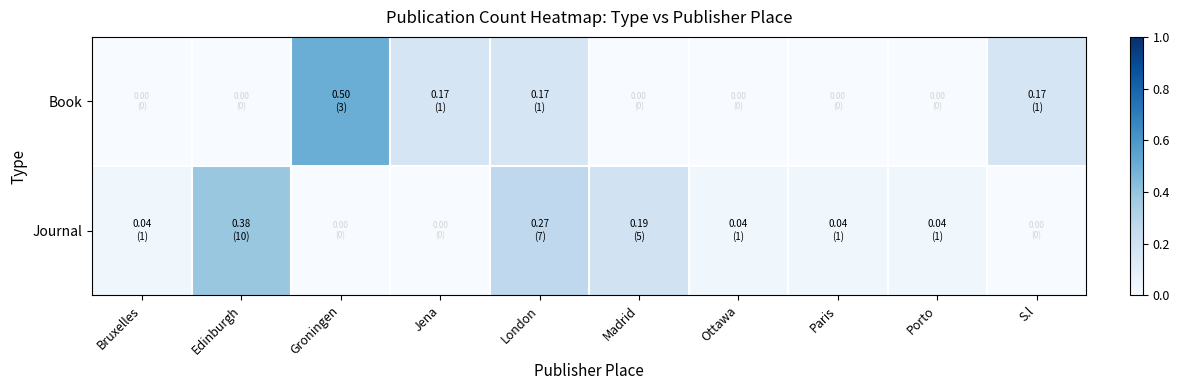

Which series changed the most between London and Ottawa?

Journal